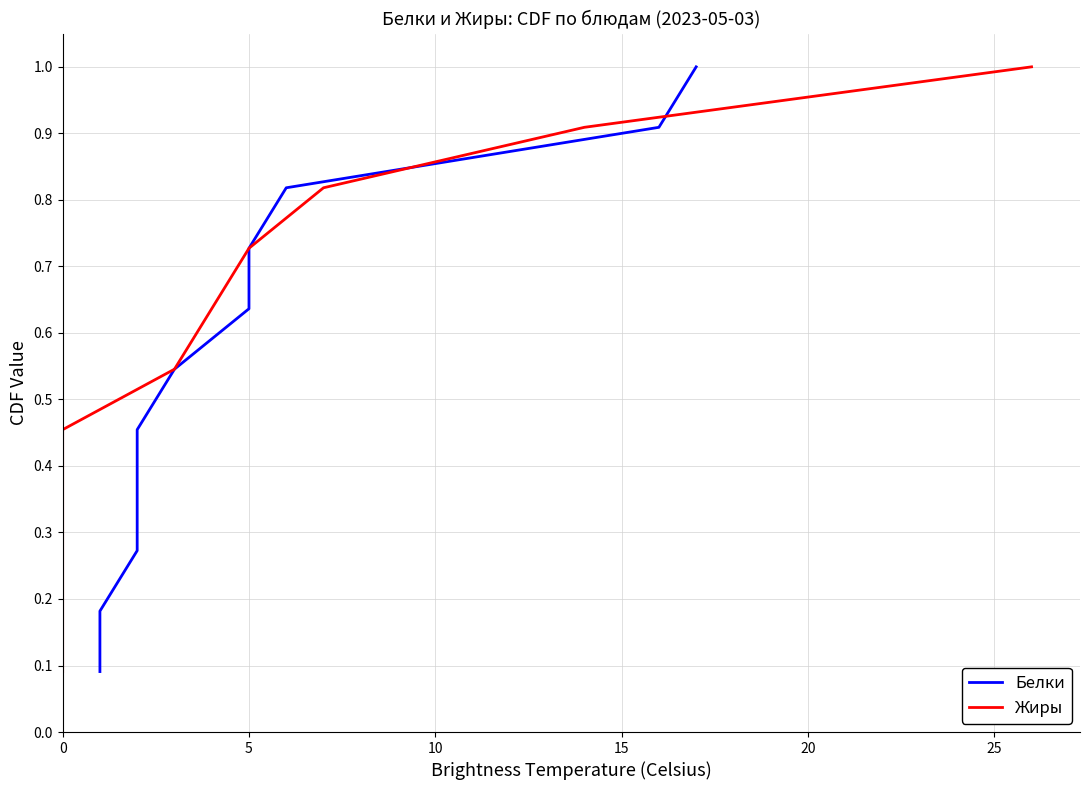

What is the difference between the second highest and second lowest values in the Белки series?

0.7